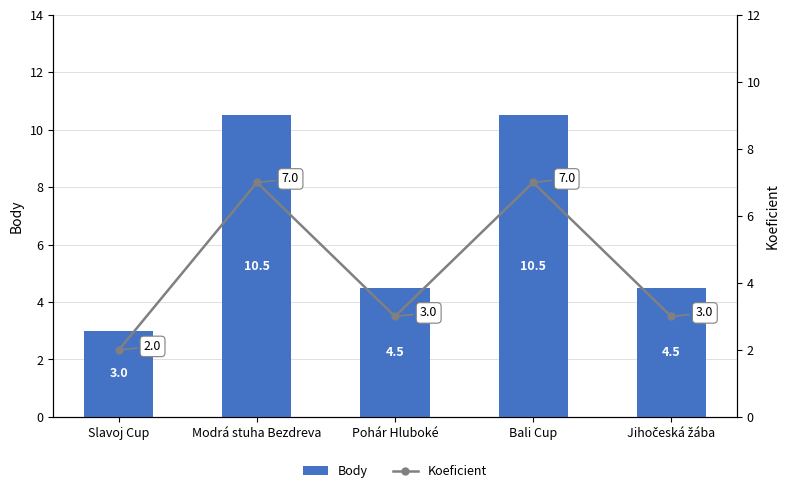

Which series has the largest total across all categories?

Body